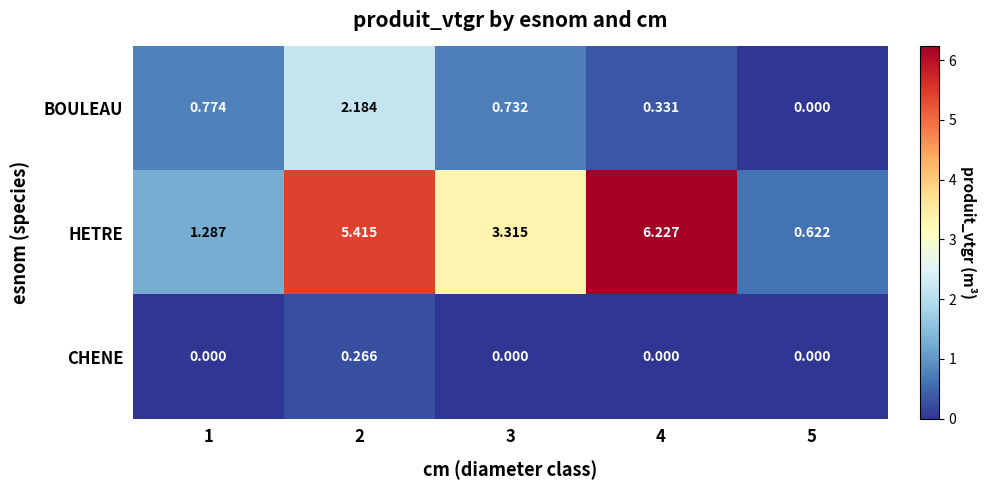

Which series has the widest spread of values?

HETRE